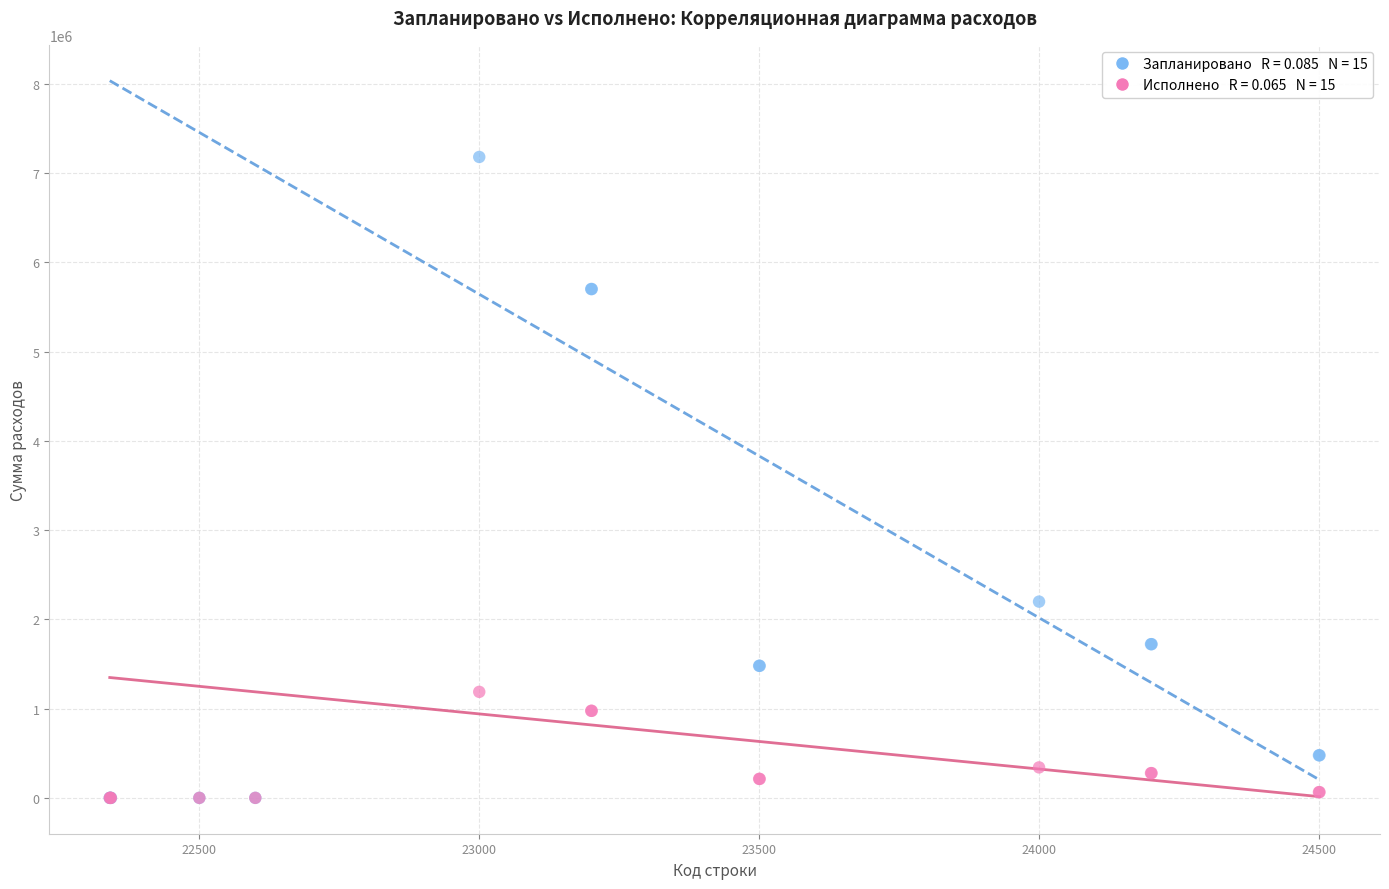

Across all series, what Y value is closest to 3591000?

2199300.0